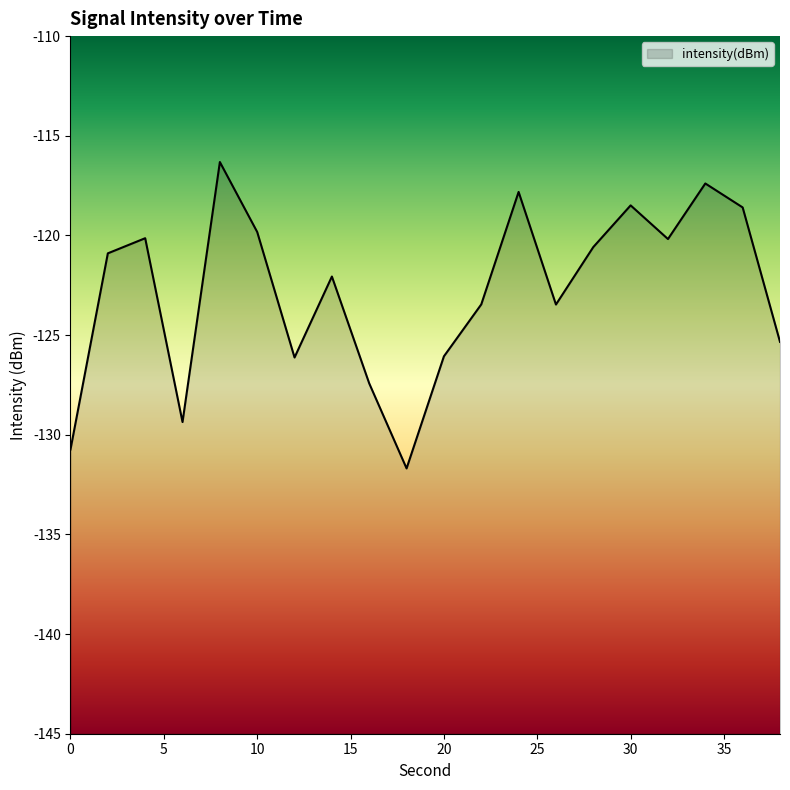

Between 24 and 14, which is larger?

24